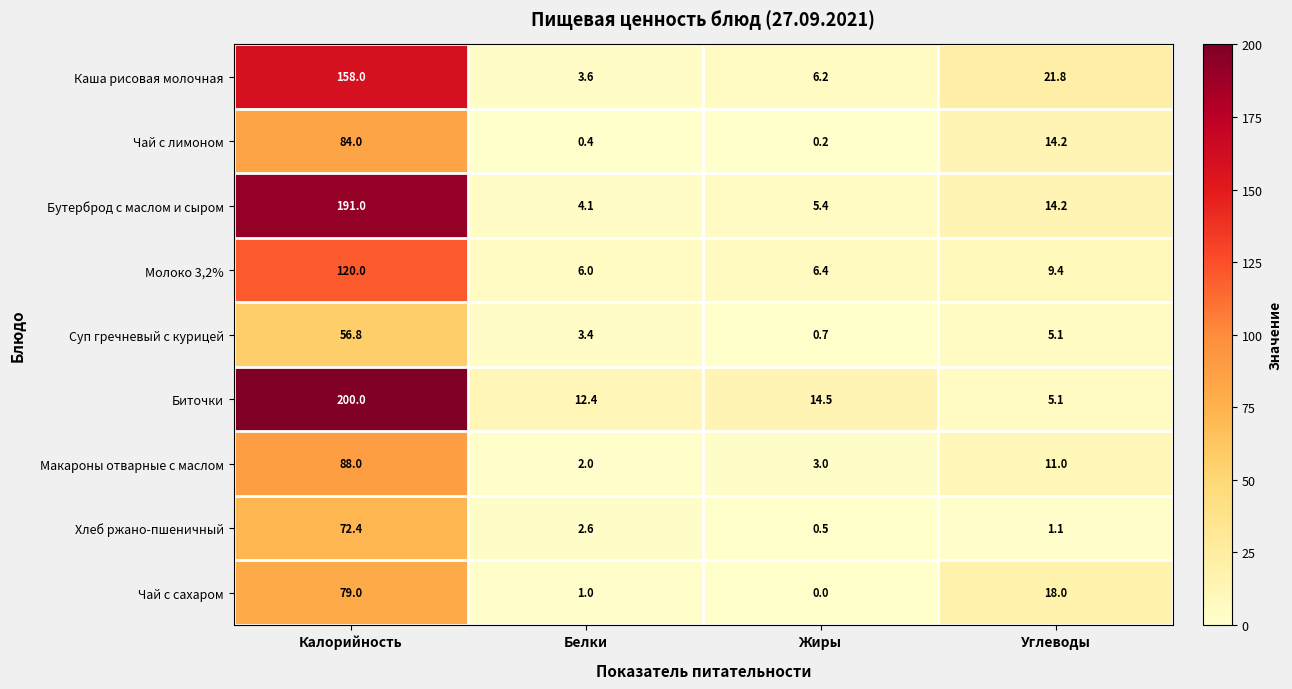

True or false: Чай с сахаром has a value of 0.0 at Жиры.

True